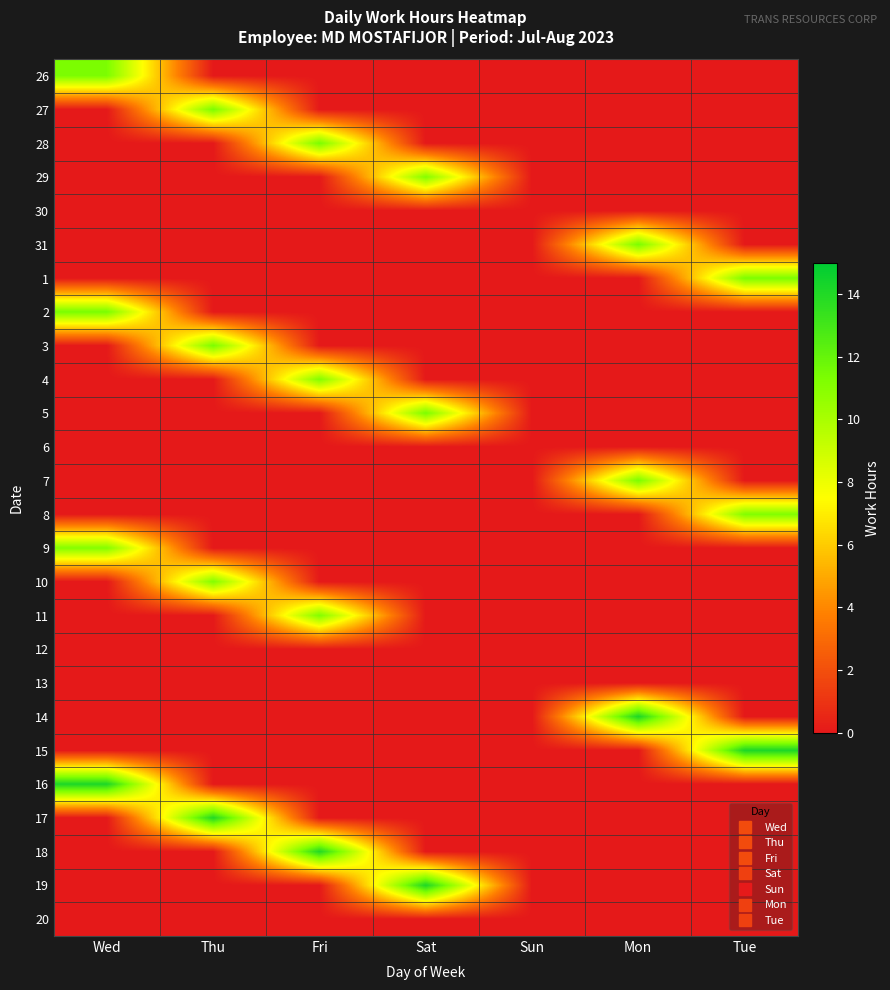

Reading right to left, extract all data points from this chart.

26: Tue=0.0	Mon=0.0	Sun=0.0	Sat=0.0	Fri=0.0	Thu=0.0	Wed=11.3
27: Tue=0.0	Mon=0.0	Sun=0.0	Sat=0.0	Fri=0.0	Thu=11.4	Wed=0.0
28: Tue=0.0	Mon=0.0	Sun=0.0	Sat=0.0	Fri=11.4	Thu=0.0	Wed=0.0
29: Tue=0.0	Mon=0.0	Sun=0.0	Sat=11.1	Fri=0.0	Thu=0.0	Wed=0.0
30: Tue=0.0	Mon=0.0	Sun=0.0	Sat=0.0	Fri=0.0	Thu=0.0	Wed=0.0
31: Tue=0.0	Mon=11.4	Sun=0.0	Sat=0.0	Fri=0.0	Thu=0.0	Wed=0.0
1: Tue=11.3	Mon=0.0	Sun=0.0	Sat=0.0	Fri=0.0	Thu=0.0	Wed=0.0
2: Tue=0.0	Mon=0.0	Sun=0.0	Sat=0.0	Fri=0.0	Thu=0.0	Wed=11.4
3: Tue=0.0	Mon=0.0	Sun=0.0	Sat=0.0	Fri=0.0	Thu=11.4	Wed=0.0
4: Tue=0.0	Mon=0.0	Sun=0.0	Sat=0.0	Fri=11.2	Thu=0.0	Wed=0.0
5: Tue=0.0	Mon=0.0	Sun=0.0	Sat=11.4	Fri=0.0	Thu=0.0	Wed=0.0
6: Tue=0.0	Mon=0.0	Sun=0.0	Sat=0.0	Fri=0.0	Thu=0.0	Wed=0.0
7: Tue=0.0	Mon=11.4	Sun=0.0	Sat=0.0	Fri=0.0	Thu=0.0	Wed=0.0
8: Tue=11.2	Mon=0.0	Sun=0.0	Sat=0.0	Fri=0.0	Thu=0.0	Wed=0.0
9: Tue=0.0	Mon=0.0	Sun=0.0	Sat=0.0	Fri=0.0	Thu=0.0	Wed=11.1
10: Tue=0.0	Mon=0.0	Sun=0.0	Sat=0.0	Fri=0.0	Thu=11.2	Wed=0.0
11: Tue=0.0	Mon=0.0	Sun=0.0	Sat=0.0	Fri=11.2	Thu=0.0	Wed=0.0
12: Tue=0.0	Mon=0.0	Sun=0.0	Sat=0.0	Fri=0.0	Thu=0.0	Wed=0.0
13: Tue=0.0	Mon=0.0	Sun=0.0	Sat=0.0	Fri=0.0	Thu=0.0	Wed=0.0
14: Tue=0.0	Mon=14.2	Sun=0.0	Sat=0.0	Fri=0.0	Thu=0.0	Wed=0.0
15: Tue=14.2	Mon=0.0	Sun=0.0	Sat=0.0	Fri=0.0	Thu=0.0	Wed=0.0
16: Tue=0.0	Mon=0.0	Sun=0.0	Sat=0.0	Fri=0.0	Thu=0.0	Wed=14.2
17: Tue=0.0	Mon=0.0	Sun=0.0	Sat=0.0	Fri=0.0	Thu=14.0	Wed=0.0
18: Tue=0.0	Mon=0.0	Sun=0.0	Sat=0.0	Fri=14.0	Thu=0.0	Wed=0.0
19: Tue=0.0	Mon=0.0	Sun=0.0	Sat=14.2	Fri=0.0	Thu=0.0	Wed=0.0
20: Tue=0.0	Mon=0.0	Sun=0.0	Sat=0.0	Fri=0.0	Thu=0.0	Wed=0.0